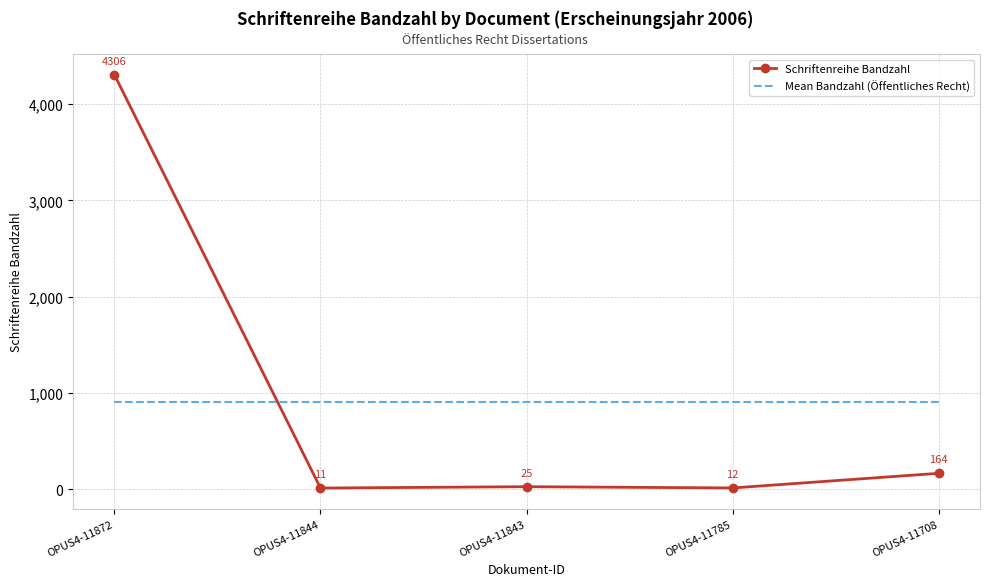

What is the average value of the Schriftenreihe Bandzahl series?

903.6